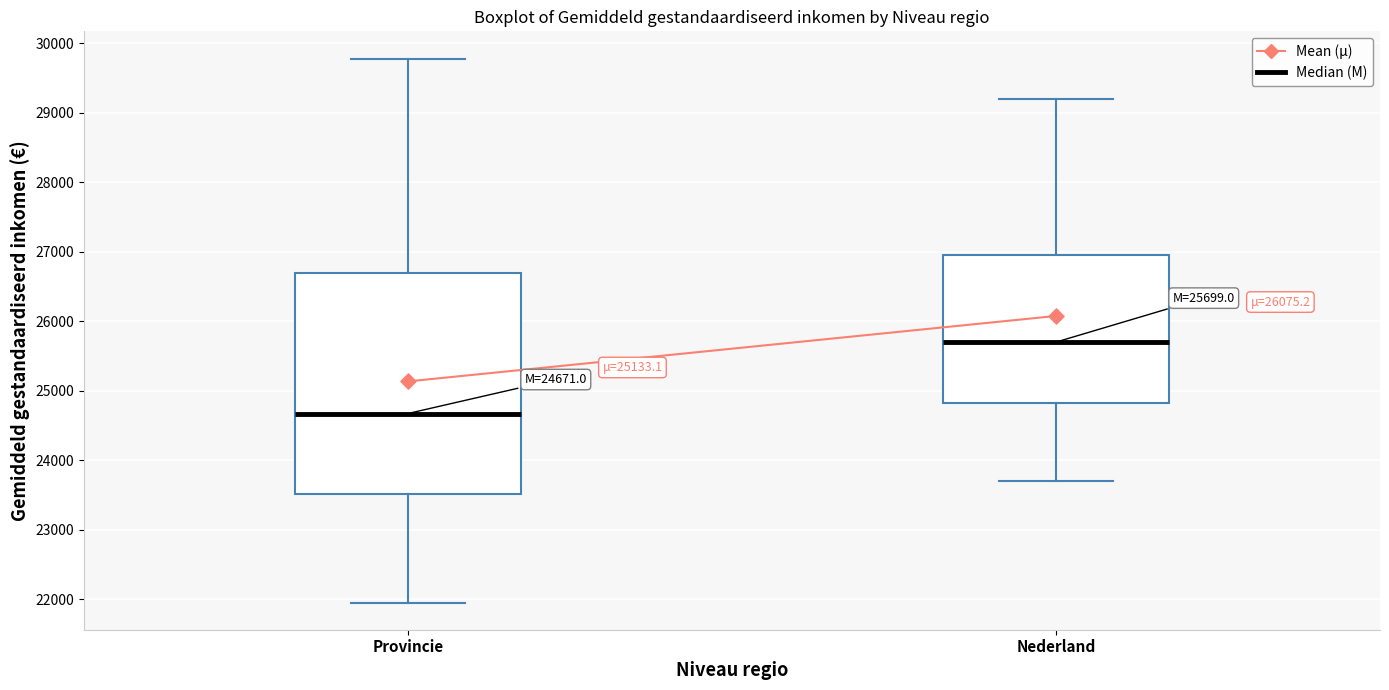

Which box's median line is the highest?

Nederland